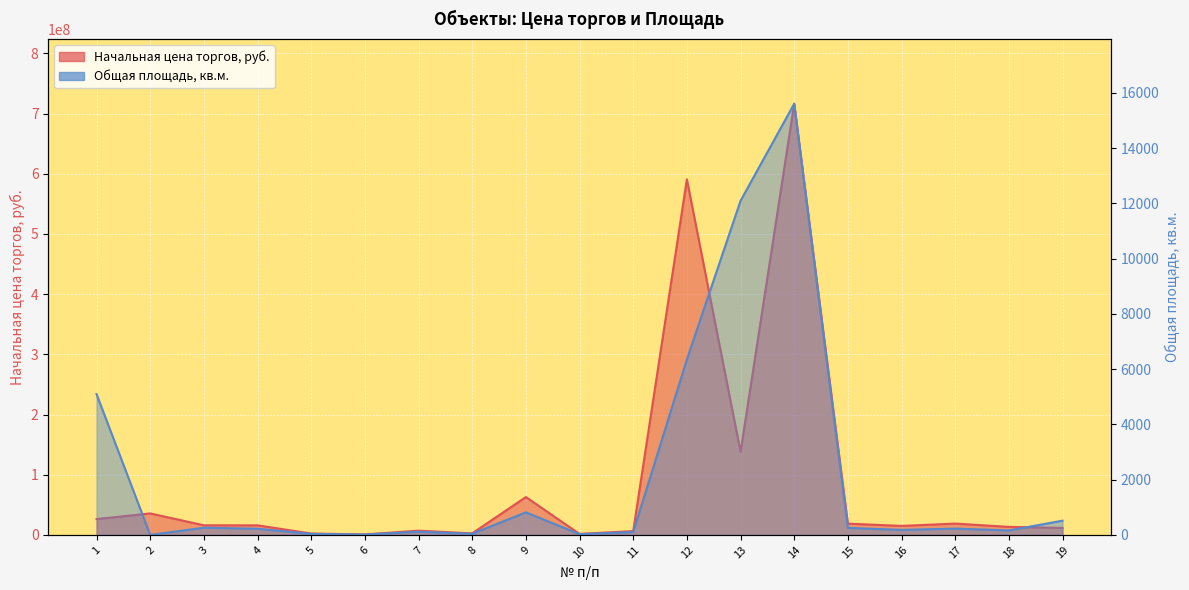

Which series changed the most between 1 and 10?

Начальная цена торгов, руб.